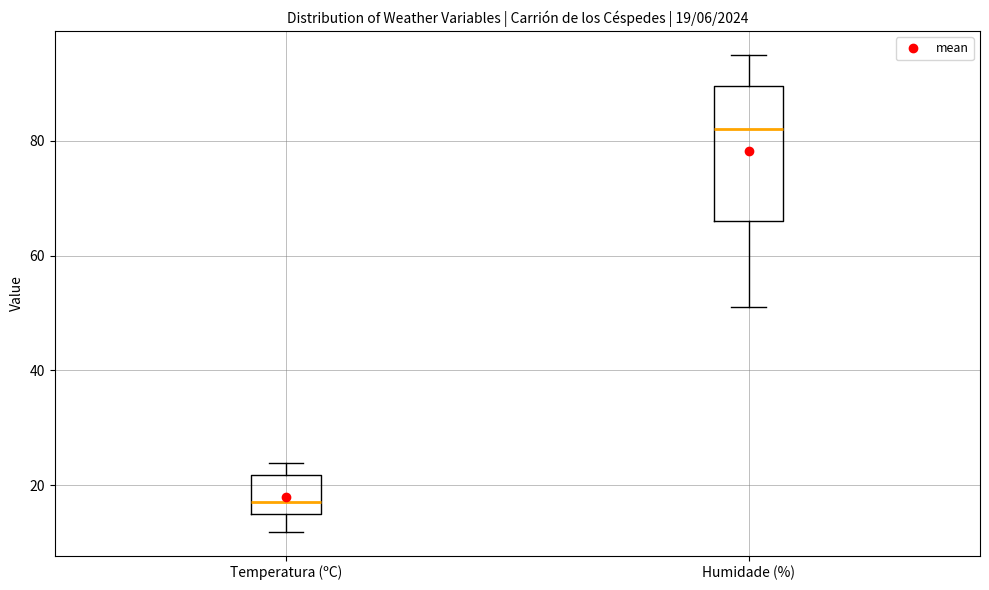

Which box's median line is the lowest?

Temperatura (ºC)